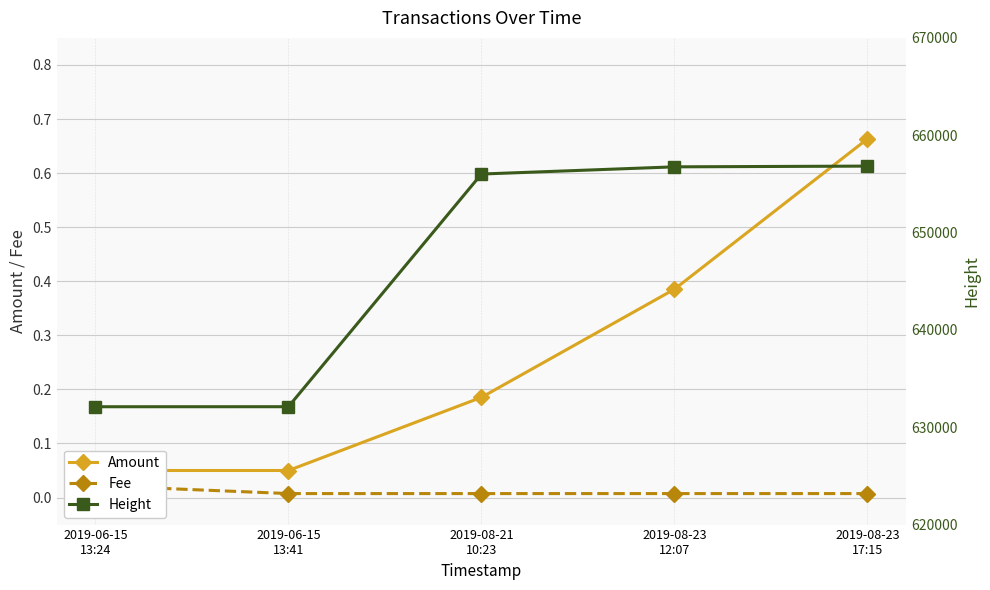

What are all the series names shown in the legend?

Amount, Fee, Height